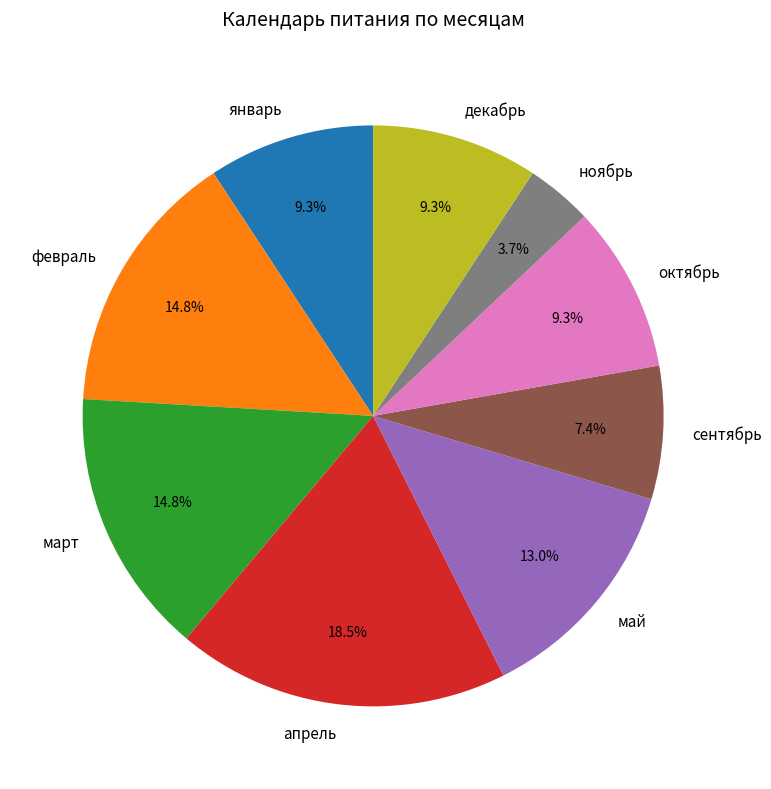

True or false: сентябрь accounts for 7% of the total.

True